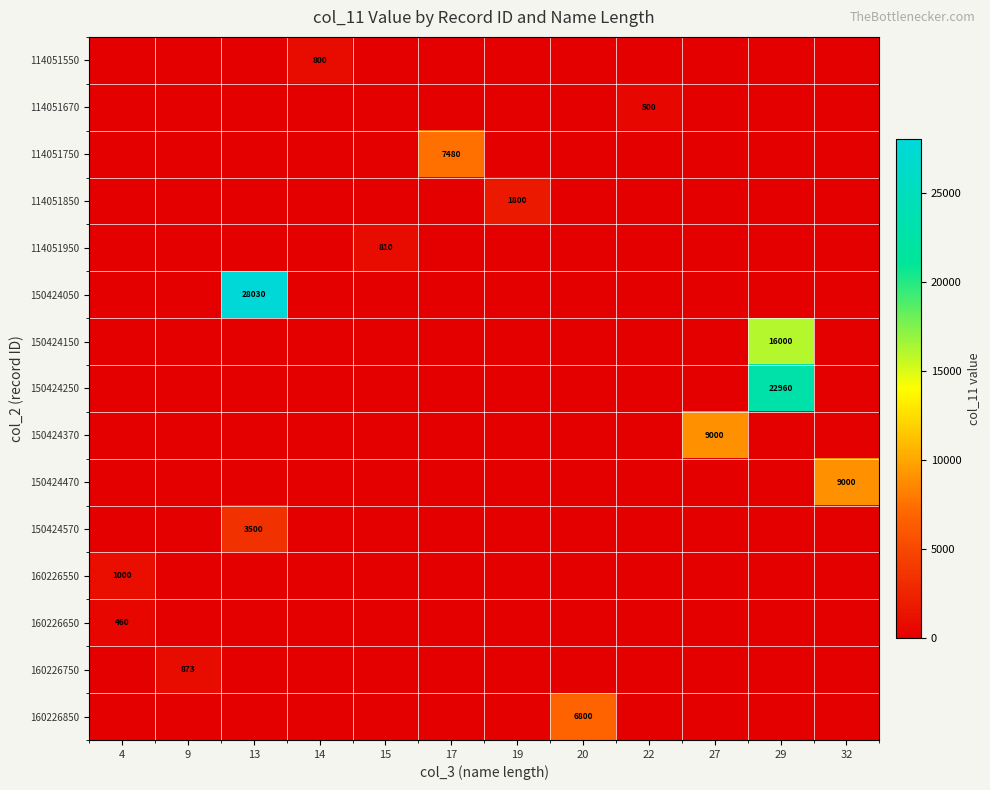

What is the sum of all 114051750 values?

7480